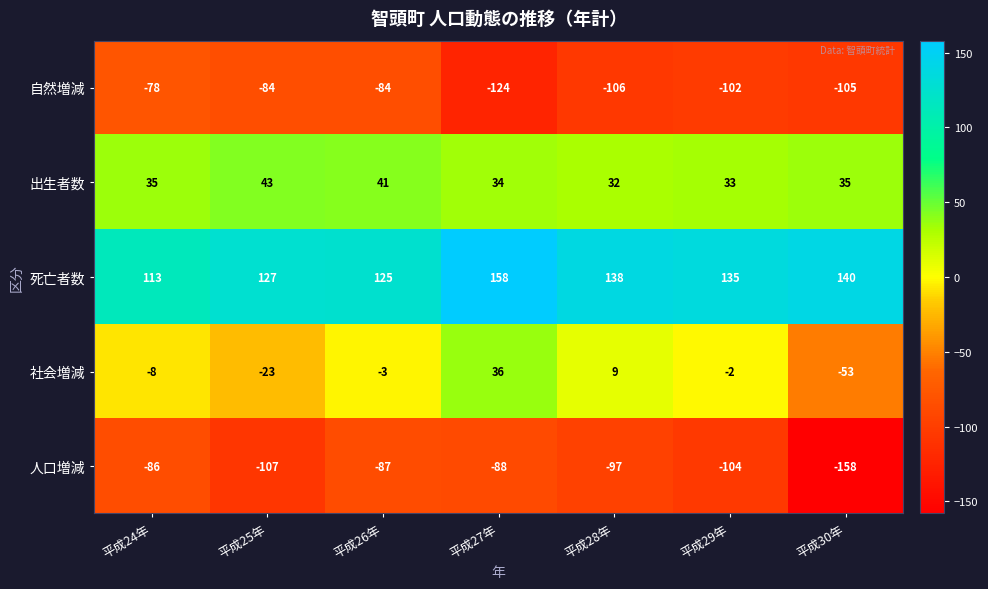

The 人口増減 series shows -86 at 平成24年. True or false?

True